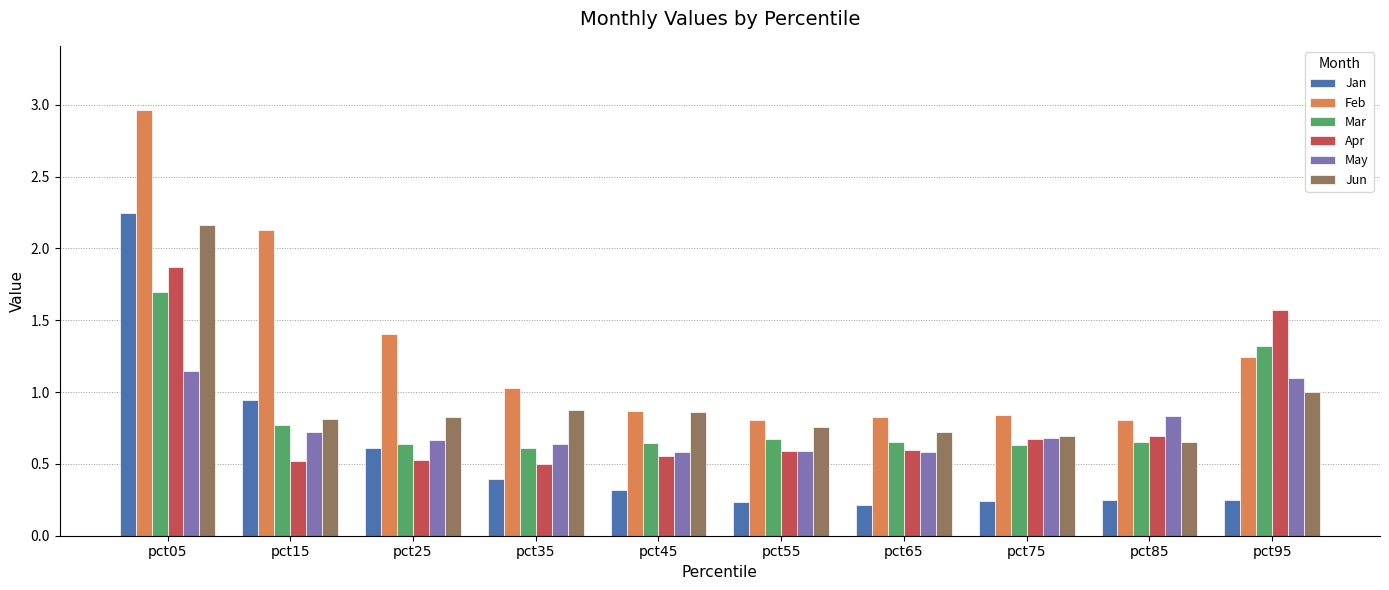

The value of Jan at pct25 is 0.6. True or false?

True